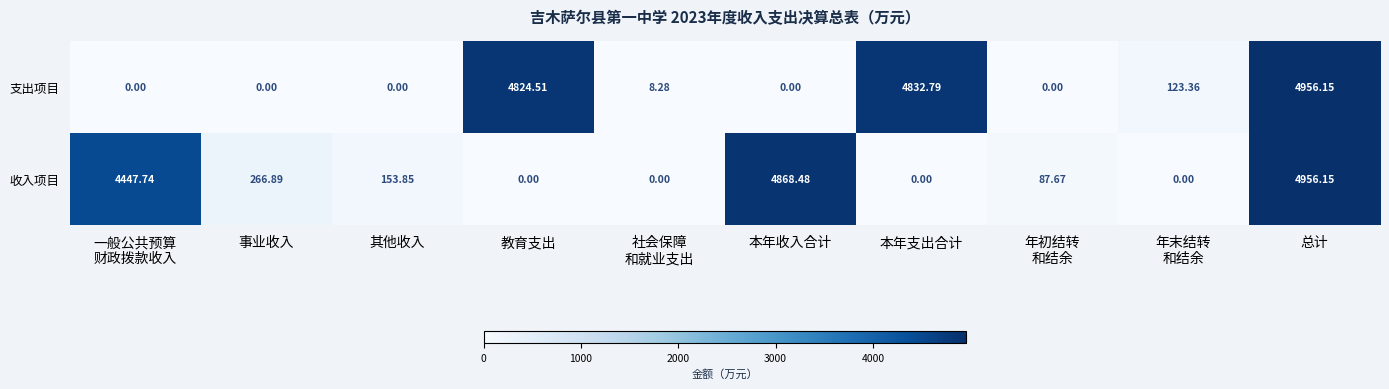

How many categories are shown in the chart?

10